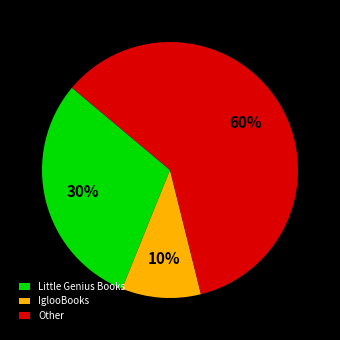

What is the smallest slice in the pie chart?

IglooBooks